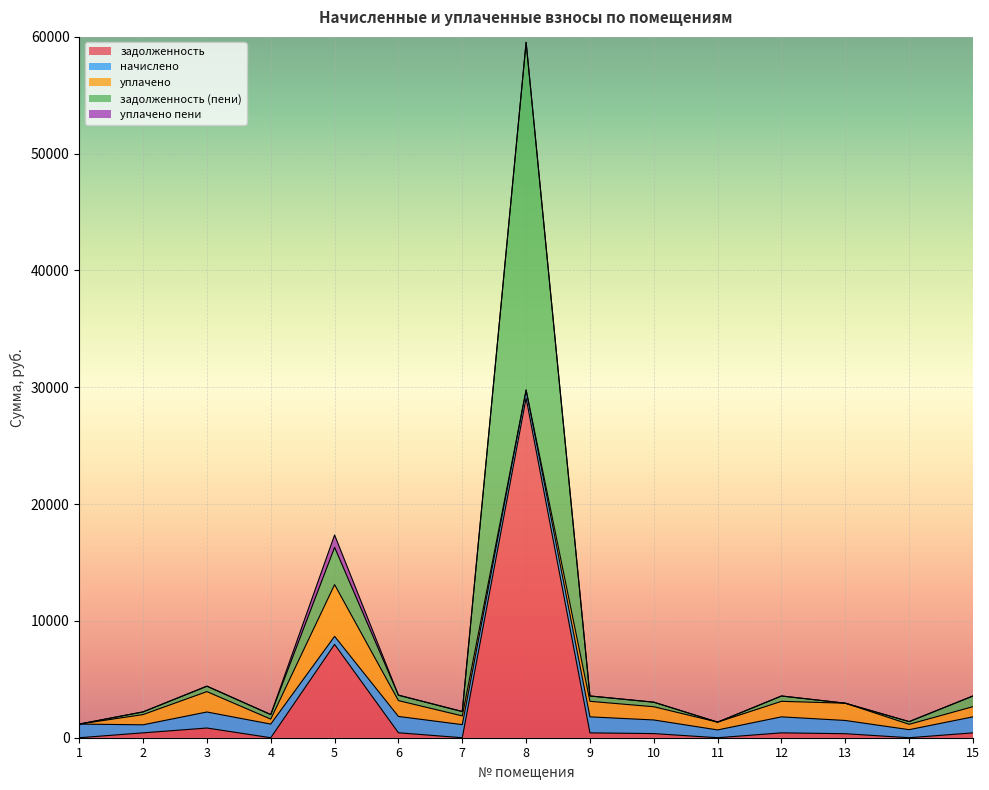

Reading left to right, extract all data points from this chart.

задолженность: 1=0.0	2=416.9	3=830.5	4=0.0	5=7989.9	6=422.9	7=0.0	8=29079.1	9=415.2	10=353.0	11=0.0	12=414.9	13=343.0	14=0.0	15=416.2
начислено: 1=1167.1	2=689.2	3=1371.8	4=1167.1	5=689.2	6=1398.3	7=1120.8	8=689.2	9=1371.8	10=1167.1	11=667.2	12=1371.8	13=1134.0	14=689.2	15=1371.8
уплачено: 1=0.0	2=876.4	3=1744.4	4=426.2	5=4428.0	6=1355.1	7=747.2	8=0.0	9=1329.4	10=1132.4	11=667.2	12=1329.5	13=1477.0	14=459.5	15=872.2
задолженность (пени): 1=0.0	2=229.7	3=462.0	4=389.0	5=3188.8	6=466.1	7=373.6	8=29768.3	9=457.6	10=389.1	11=0.0	12=457.3	13=0.0	14=229.7	15=914.6
уплачено пени: 1=0.0	2=0.0	3=7.9	4=0.1	5=1062.3	6=0.0	7=0.0	8=0.0	9=0.0	10=0.0	11=0.0	12=0.0	13=0.0	14=0.0	15=2.4